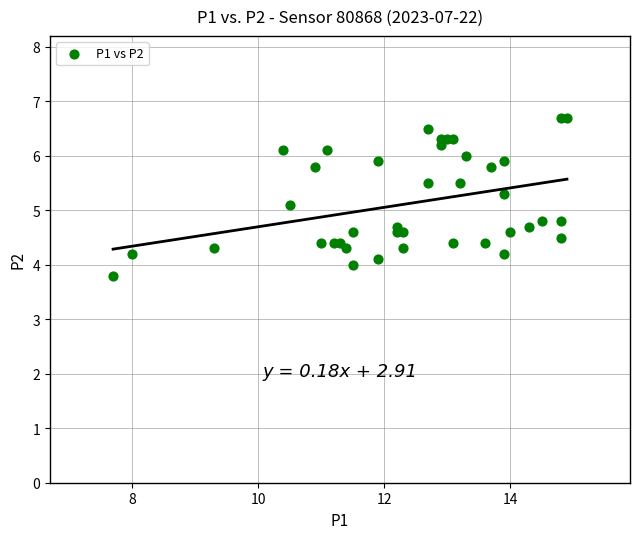

What is the range of Y values (max minus min)?

2.9